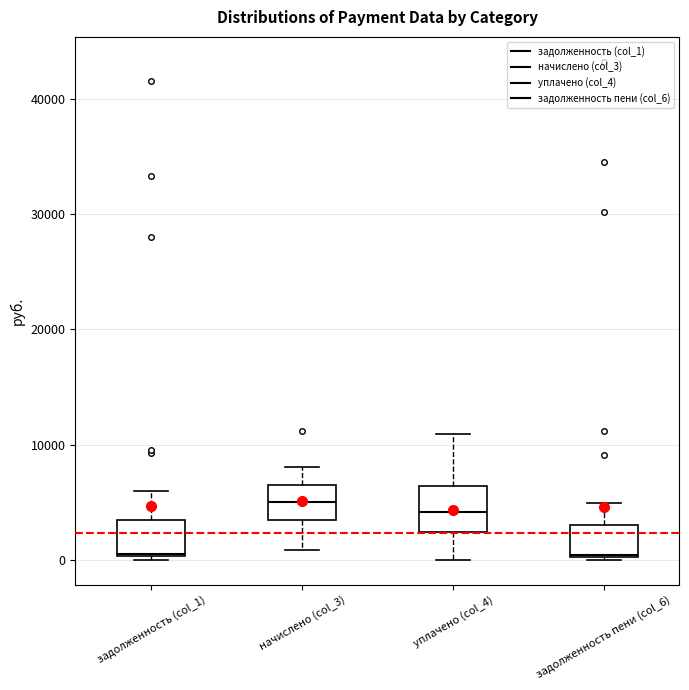

Reading left to right, transcribe this box plot: for each box, give where its median line is, the range the box spans, and where its two whiskers end, as read against the y-axis. The values are not printed on the chart, so give them approximately, as read against the axis.

задолженность (col_1): median 1000, box 0 to 3000, whiskers 0 (just below the box's lower edge) to 6000
начислено (col_3): median 5000, box 3000 to 6000, whiskers 1000 to 8000
уплачено (col_4): median 4000, box 2000 to 6000, whiskers 0 to 11000
задолженность пени (col_6): median 0, box 0 to 3000, whiskers 0 to 5000